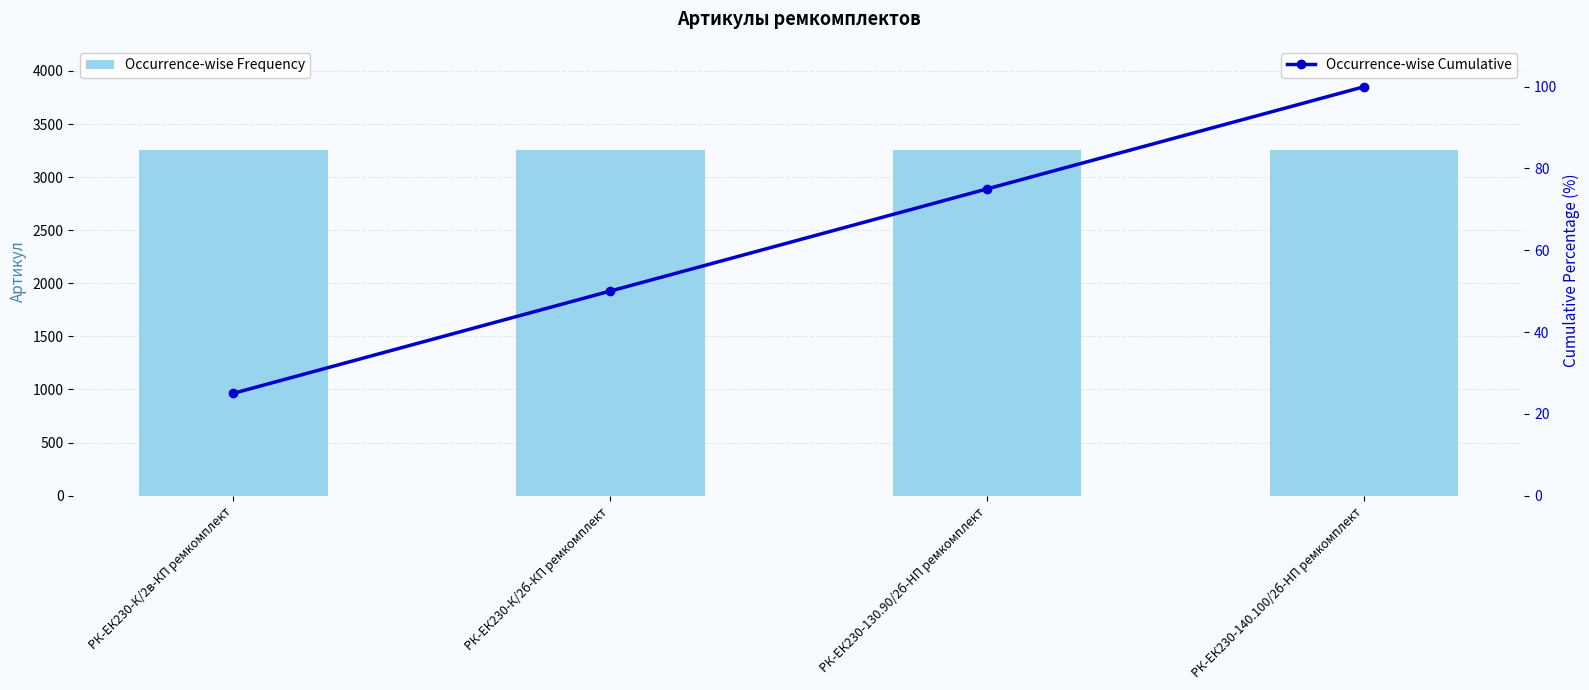

Count the number of categories in the chart.

4